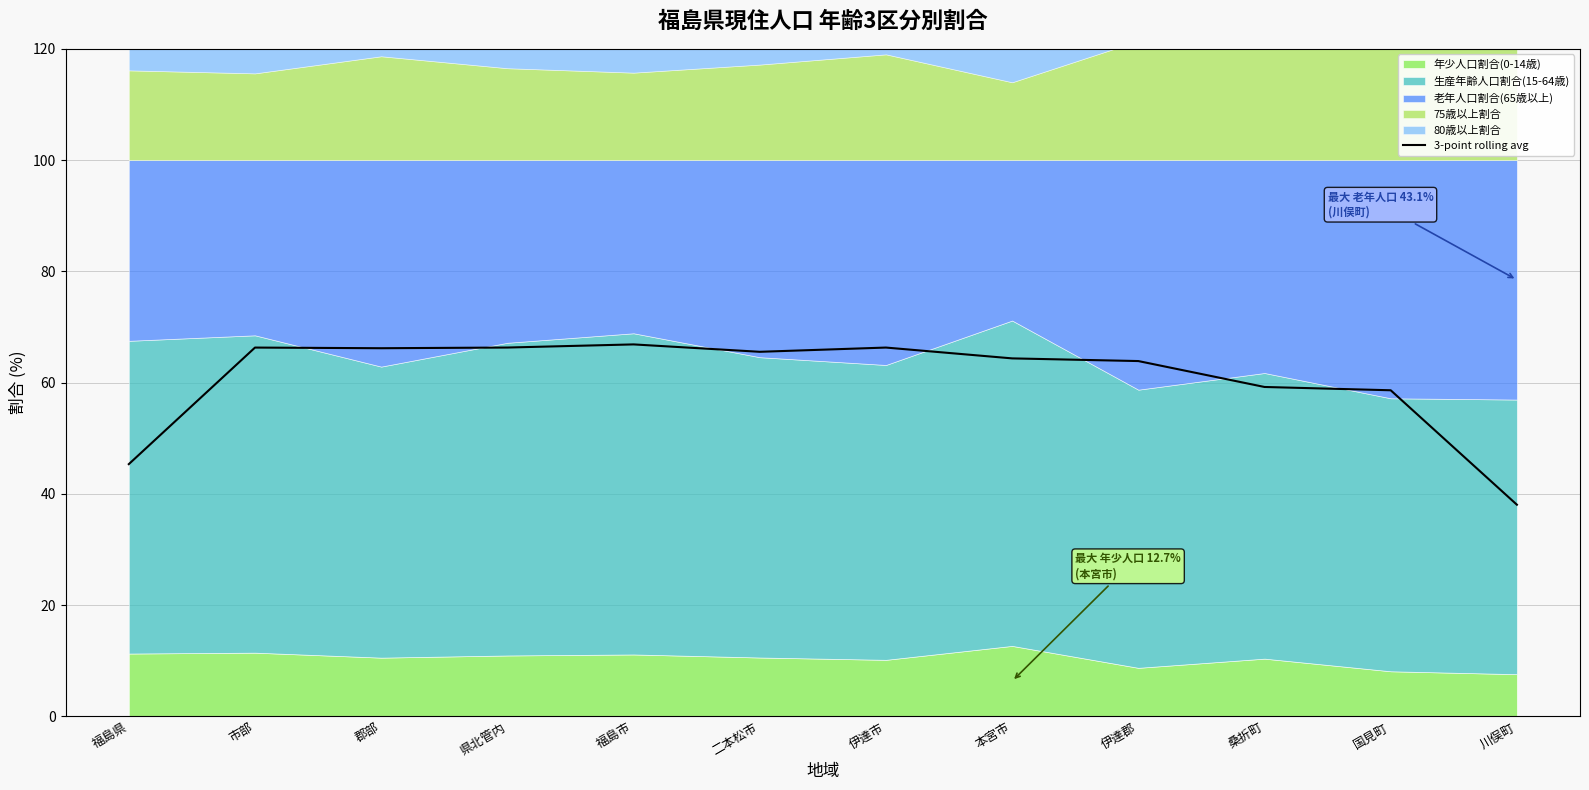

What is the label of the 2nd point from the left?

市部